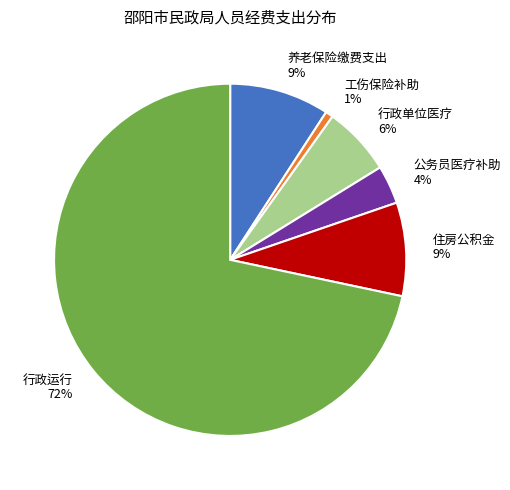

To the nearest percent, what percentage of the pie is 公务员医疗补助 4%?

4%